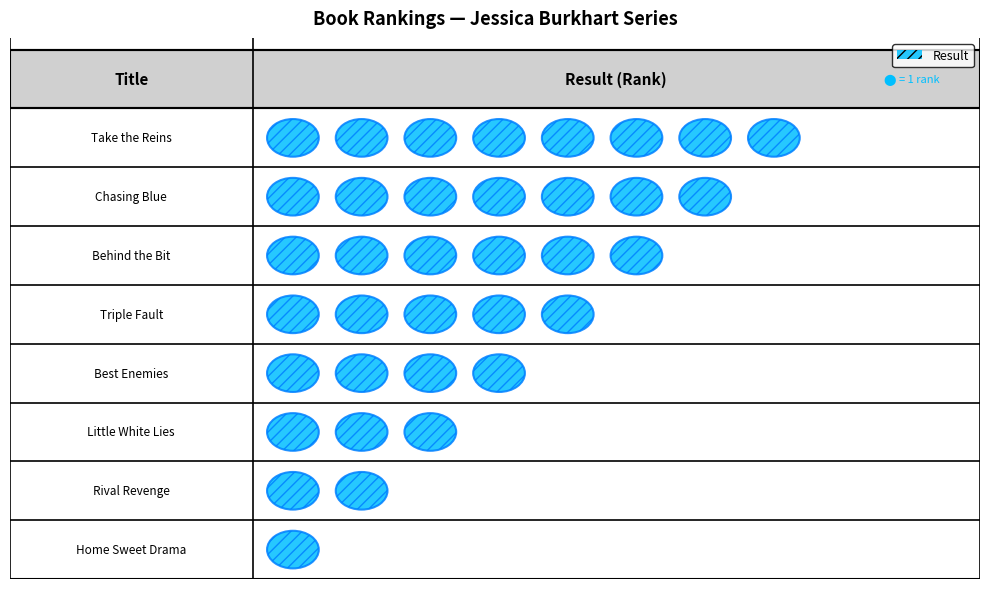

What is the greatest value displayed?

8